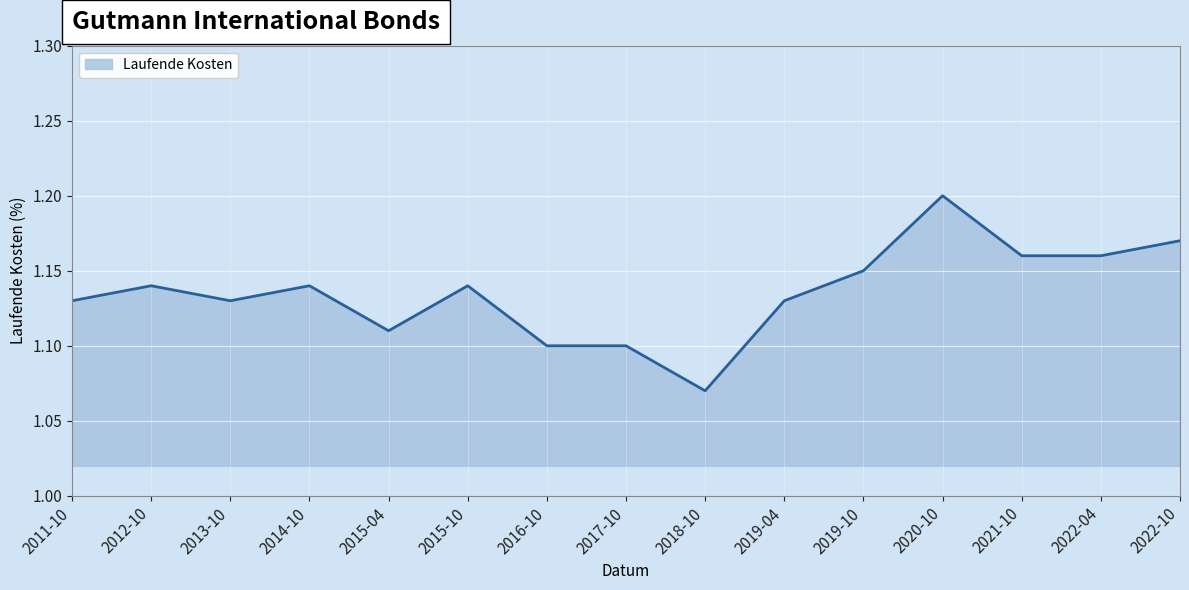

True or false: the data shows 1.1 at 2014-10.

True